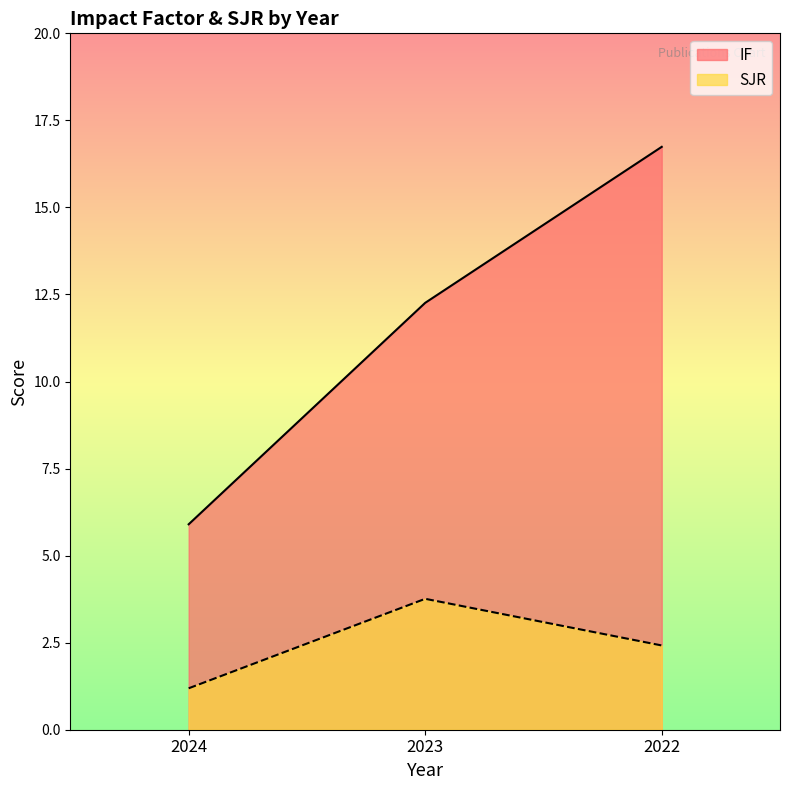

List the series in order of their overall mean, highest first.

IF, SJR